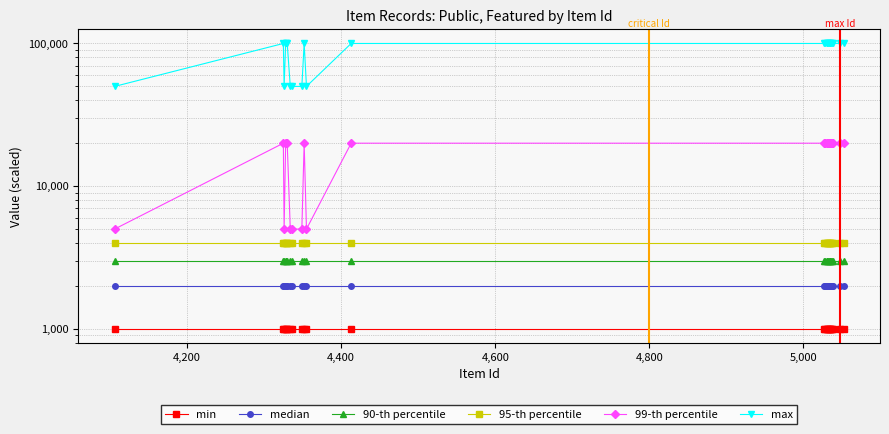

What is the minimum value for max?

50000